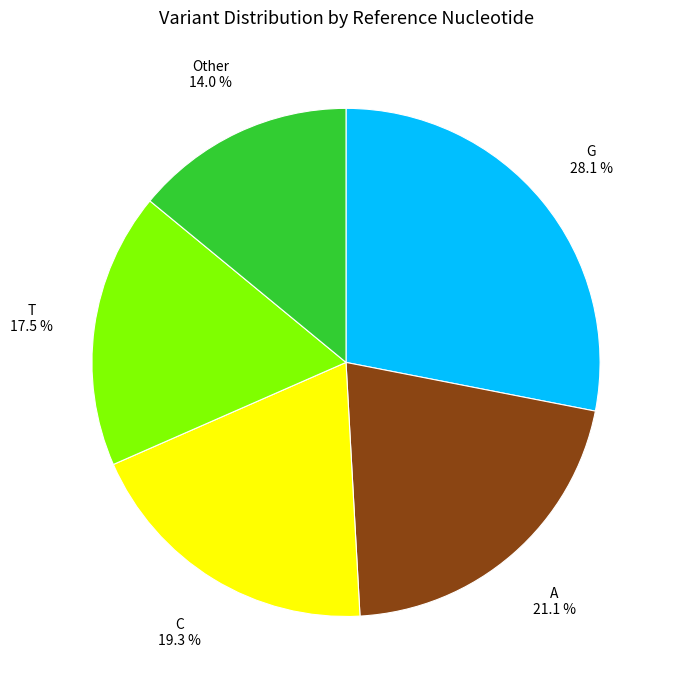

Rank the categories by value from highest to lowest.

G, A, C, T, Other